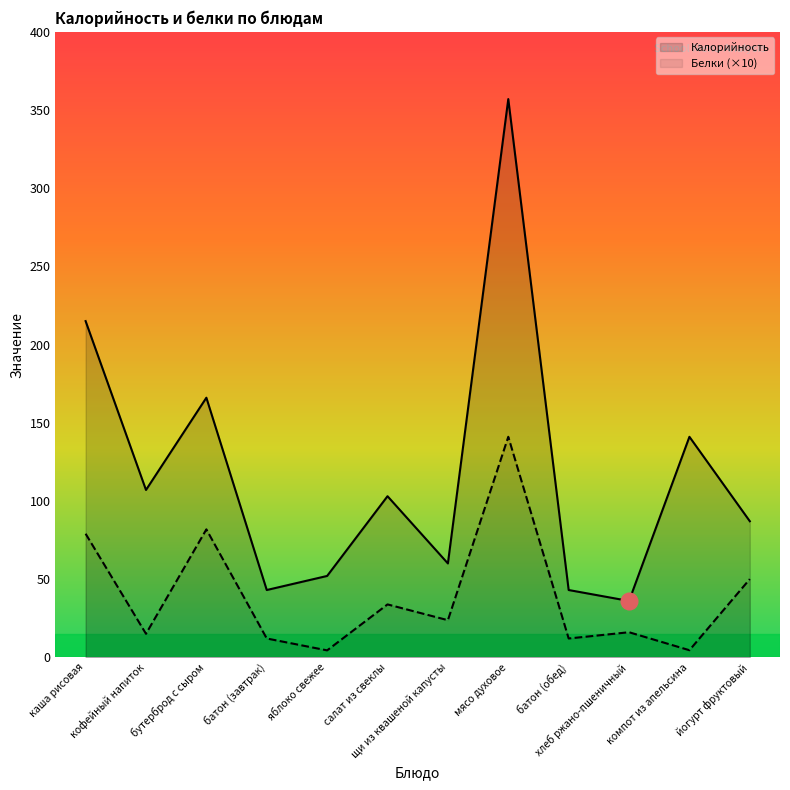

What position from the right is щи из квашеной капусты?

6